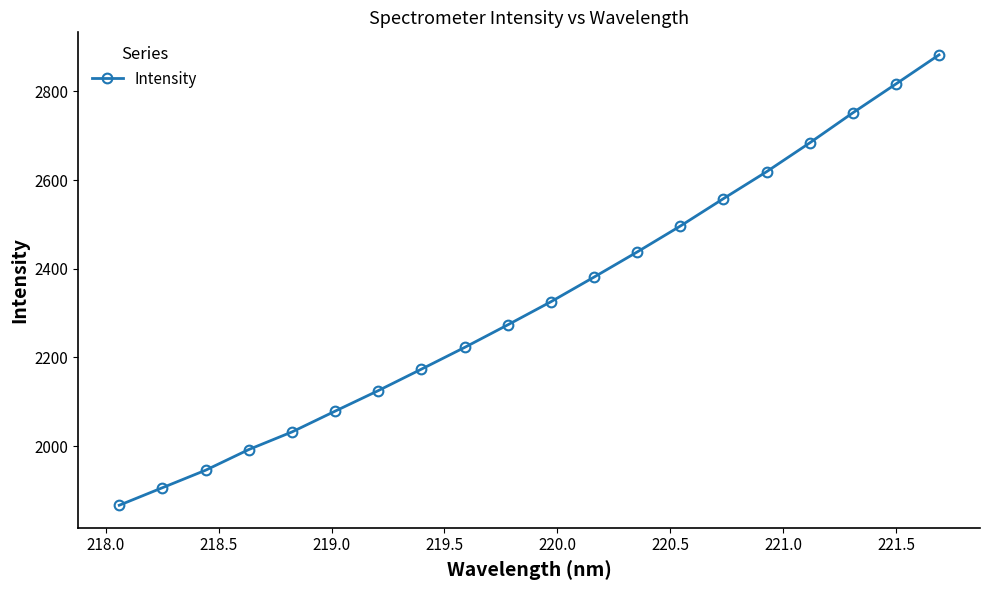

What is the sum of all values?

46565.7